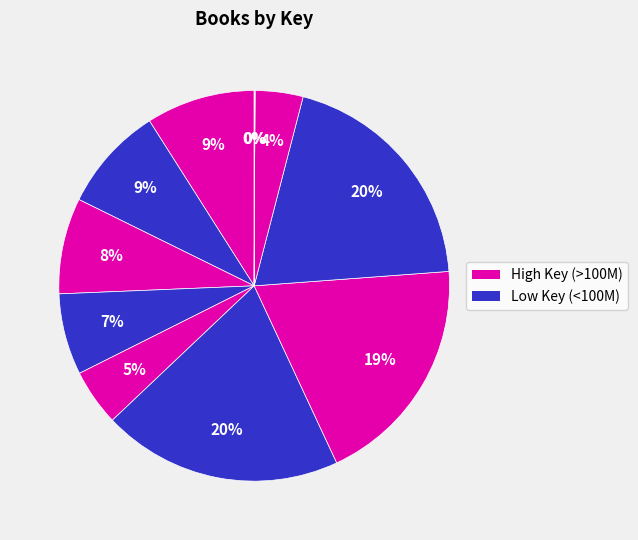

Is there any slice that represents more than half of the pie?

No